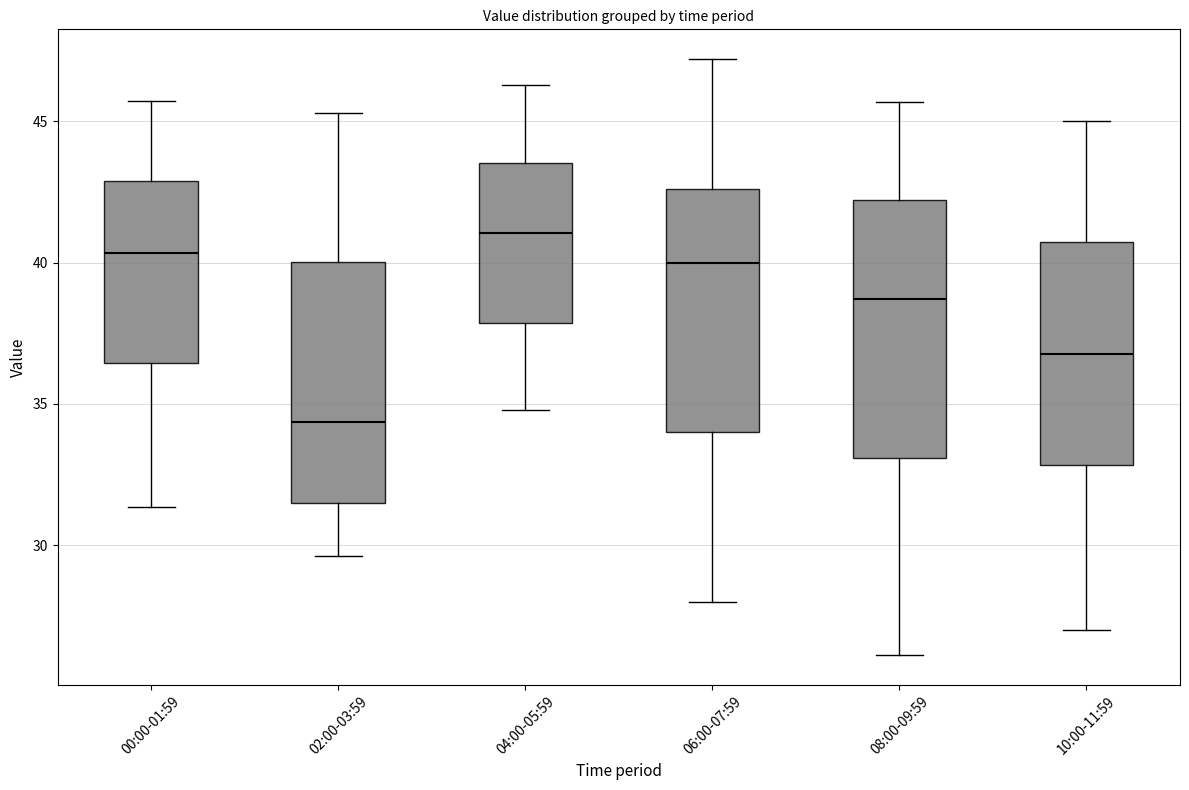

Reading left to right, read every box against the y-axis: the position of its median line, the range the box covers, and the ends of its whiskers. The values are not printed on the chart, so give them approximately, as read against the axis.

00:00-01:59: median 40.5, box 36.5 to 43.0, whiskers 31.5 to 45.5
02:00-03:59: median 34.5, box 31.5 to 40.0, whiskers 29.5 to 45.5
04:00-05:59: median 41.0, box 38.0 to 43.5, whiskers 35.0 to 46.5
06:00-07:59: median 40.0, box 34.0 to 42.5, whiskers 28.0 to 47.0
08:00-09:59: median 38.5, box 33.0 to 42.0, whiskers 26.0 to 45.5
10:00-11:59: median 37.0, box 33.0 to 40.5, whiskers 27.0 to 45.0